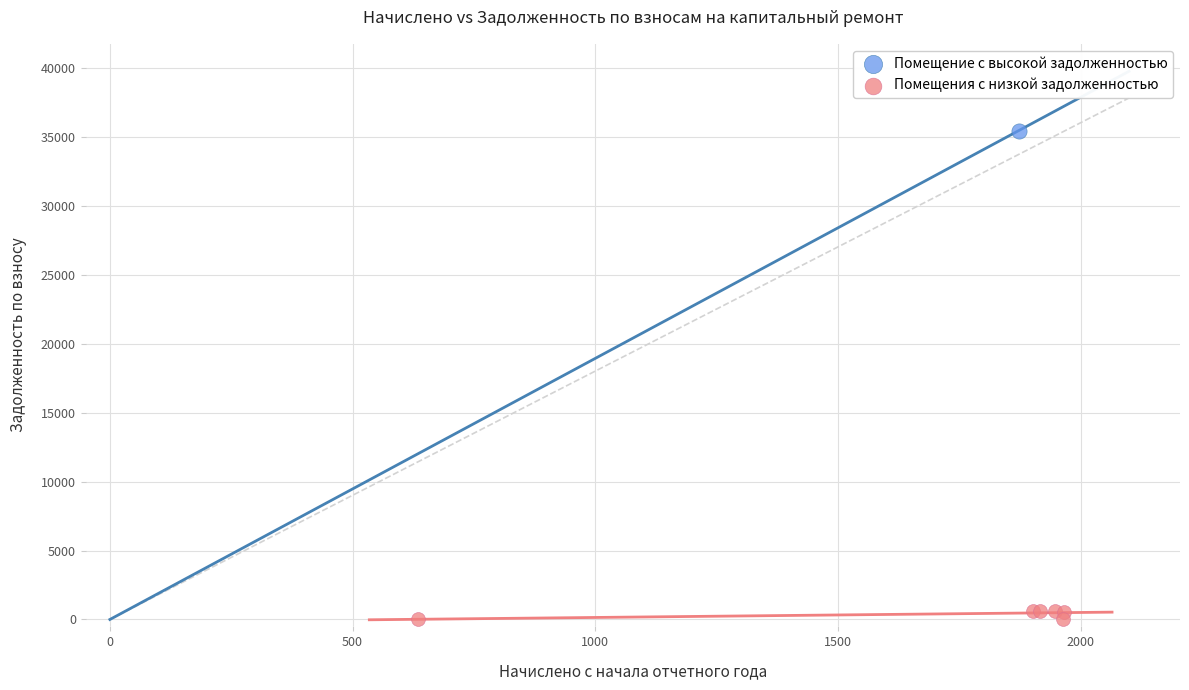

What are all the series names shown in the legend?

Помещение с высокой задолженностью, Помещения с низкой задолженностью